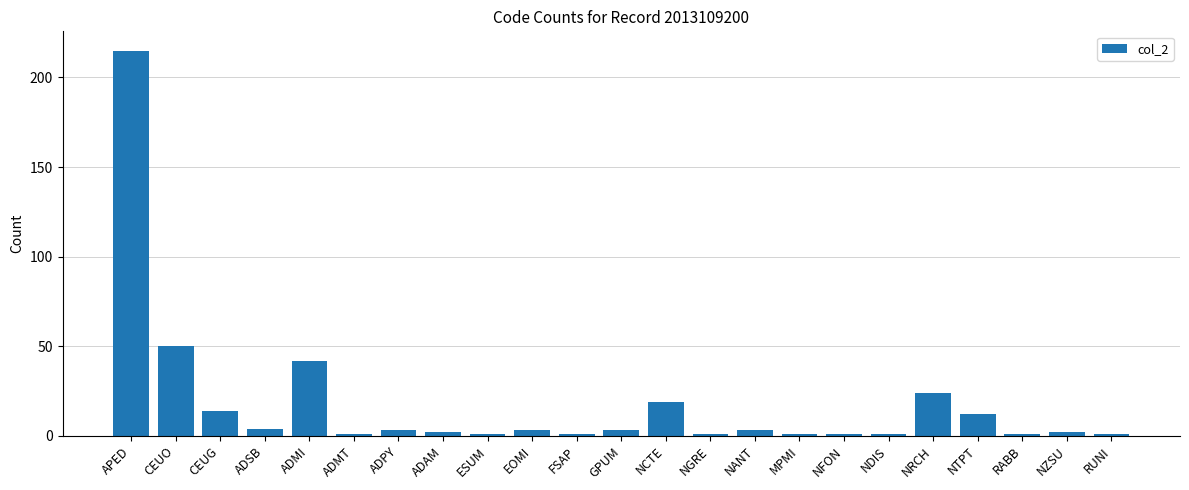

At which category does the chart reach its peak across all series?

APED